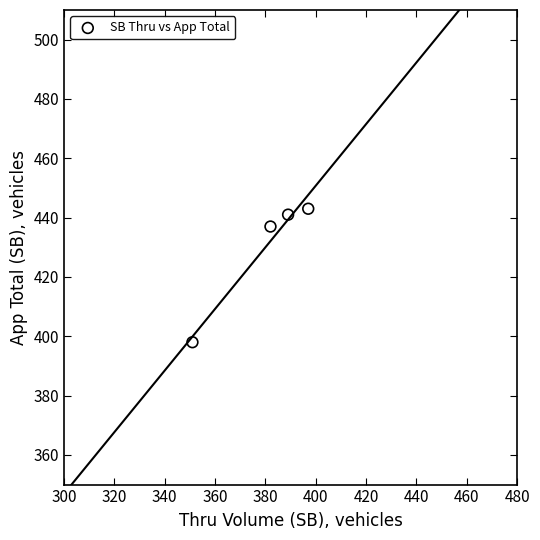

What Y value in the scatter plot is closest to 420?

437